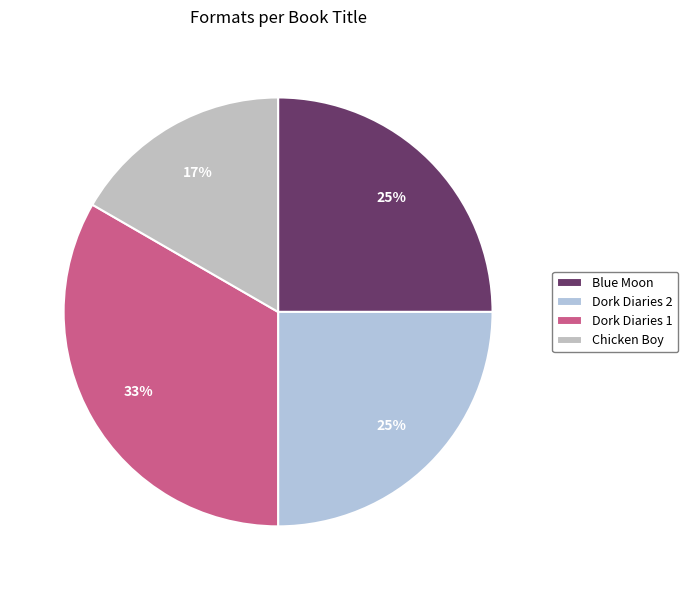

What percentage is the Dork Diaries 2 slice, to the nearest percent?

25%